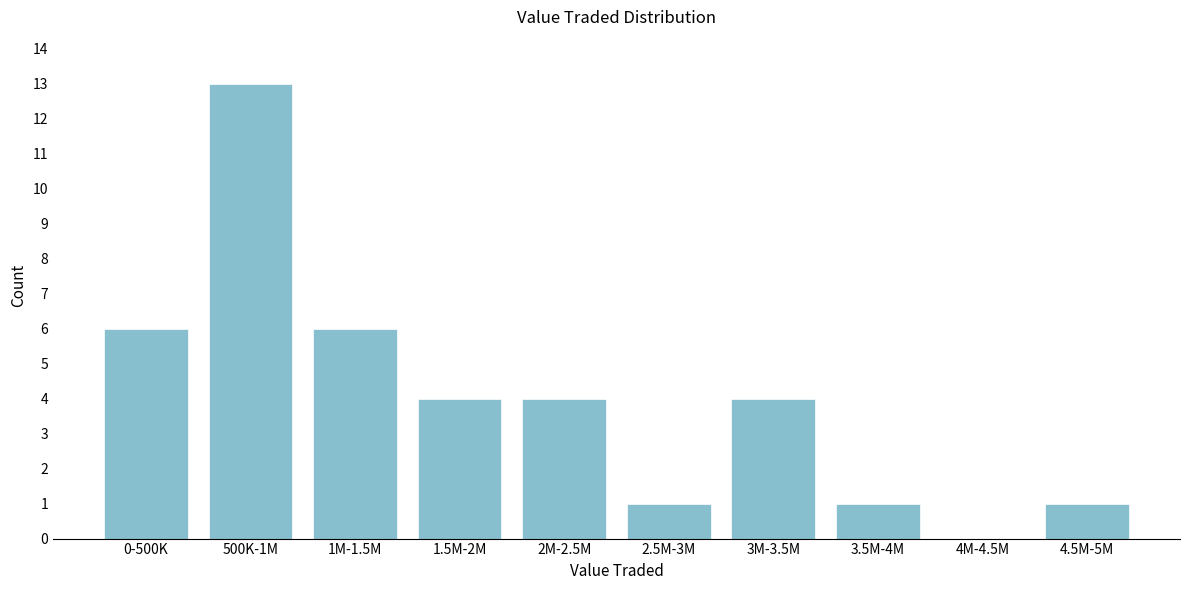

Reading left to right, transcribe all the data shown in this chart.

0-500K=6	500K-1M=13	1M-1.5M=6	1.5M-2M=4	2M-2.5M=4	2.5M-3M=1	3M-3.5M=4	3.5M-4M=1	4M-4.5M=0	4.5M-5M=1